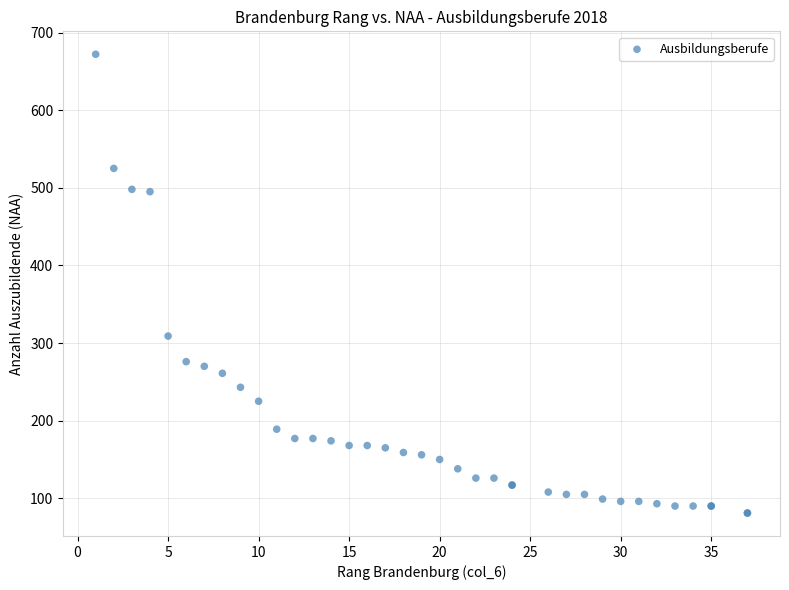

What Y value in the scatter plot is closest to 376?

309